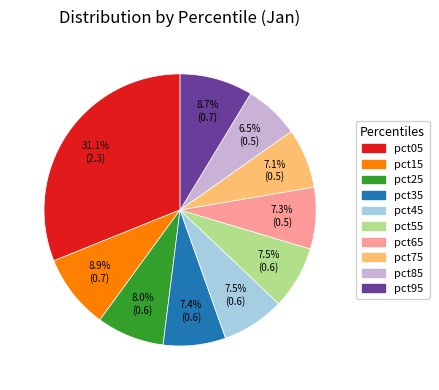

Which has a higher value, pct35 or pct05?

pct05